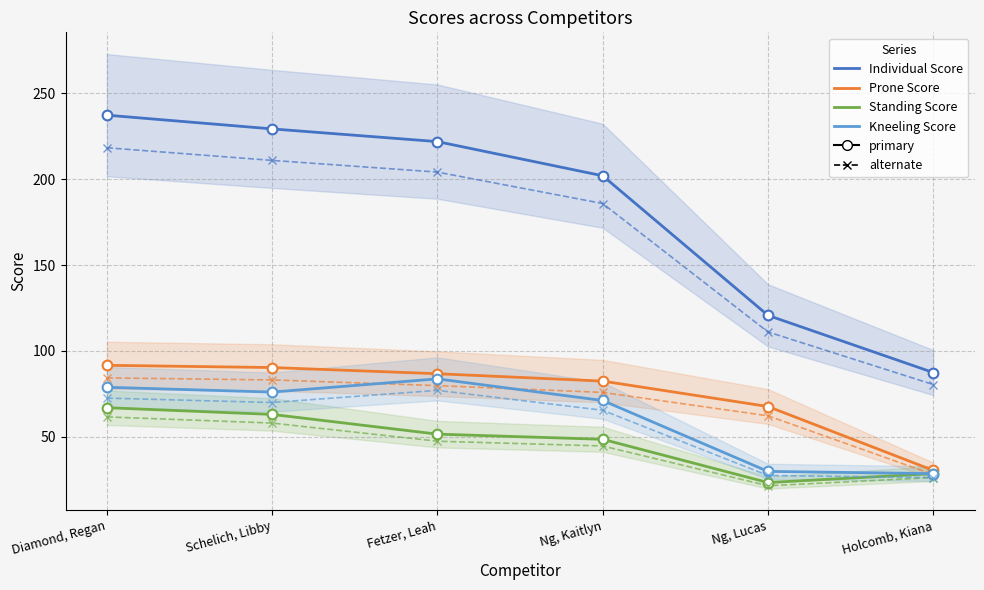

What is the lowest value of the Individual Score series?

87.4